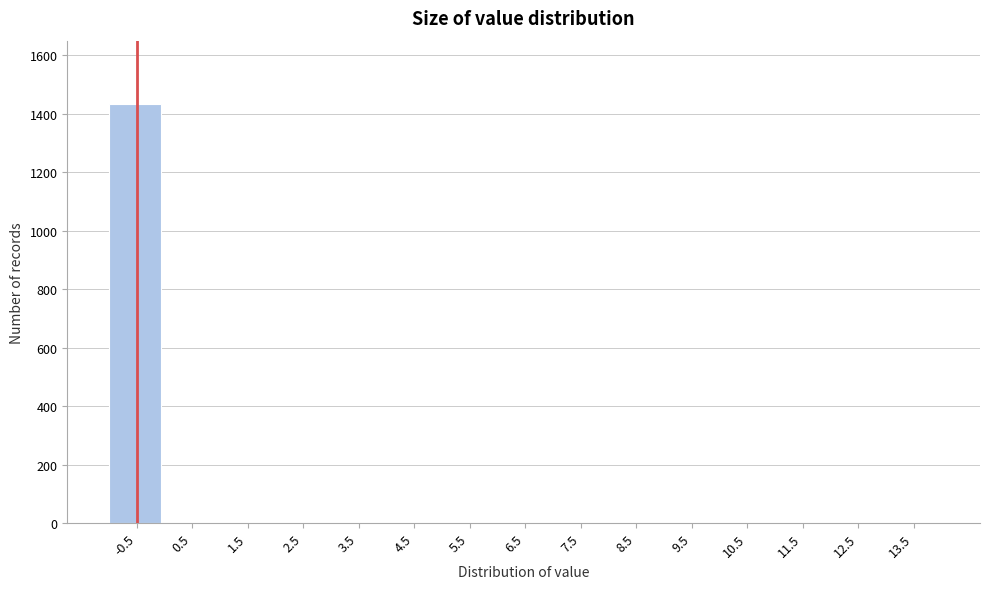

Reading right to left, transcribe all the data shown in this chart.

13.5=0	12.5=0	11.5=0	10.5=0	9.5=0	8.5=0	7.5=0	6.5=0	5.5=0	4.5=0	3.5=0	2.5=0	1.5=0	0.5=0	-0.5=1435